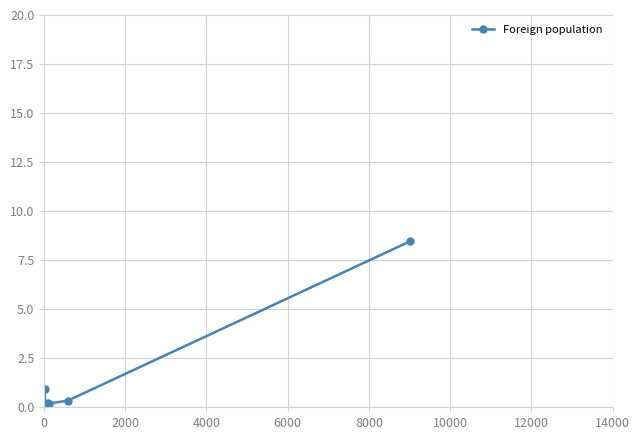

What is the value of the 3rd point from the left?

0.1